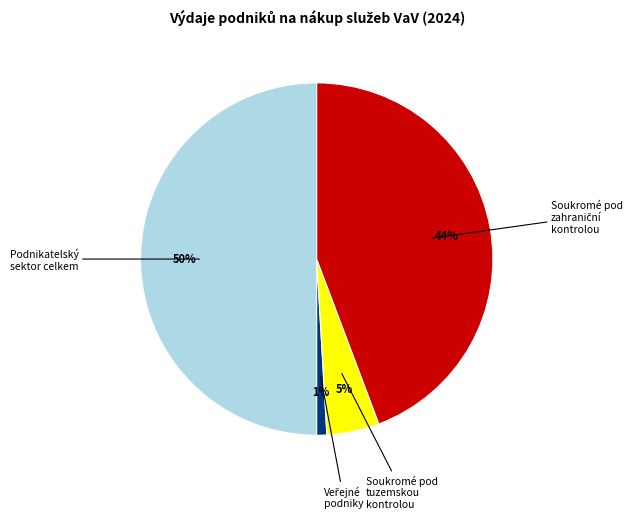

How many segments does this pie chart have?

4